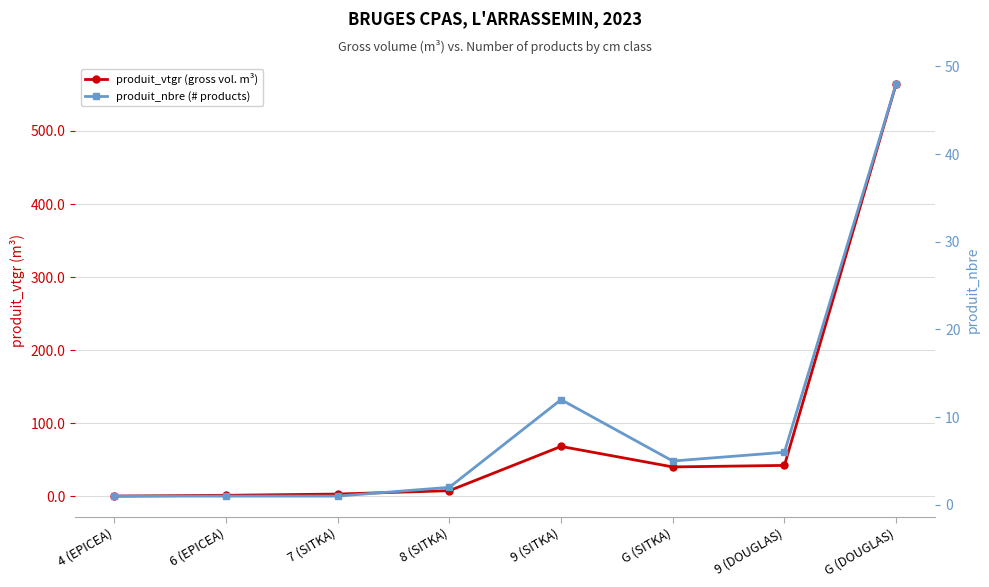

Rank the series at 7 (SITKA) from lowest to highest value.

produit_nbre (# products), produit_vtgr (gross vol. m³)